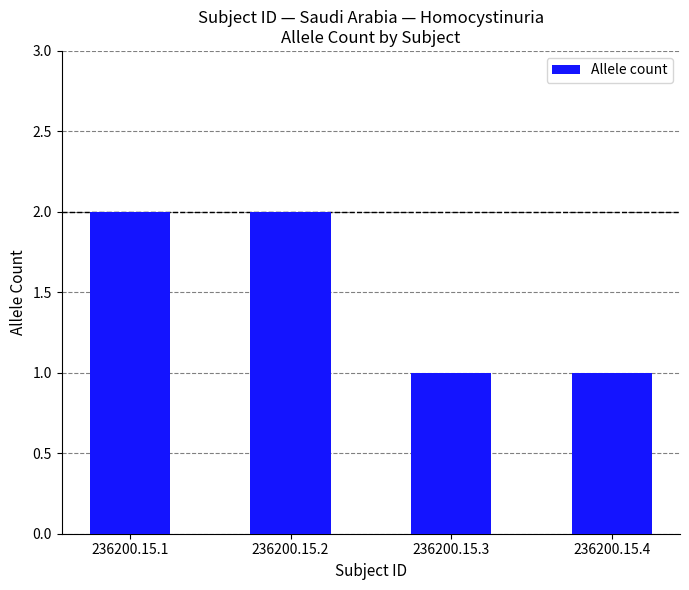

What is the value of the 4th bar from the left?

1